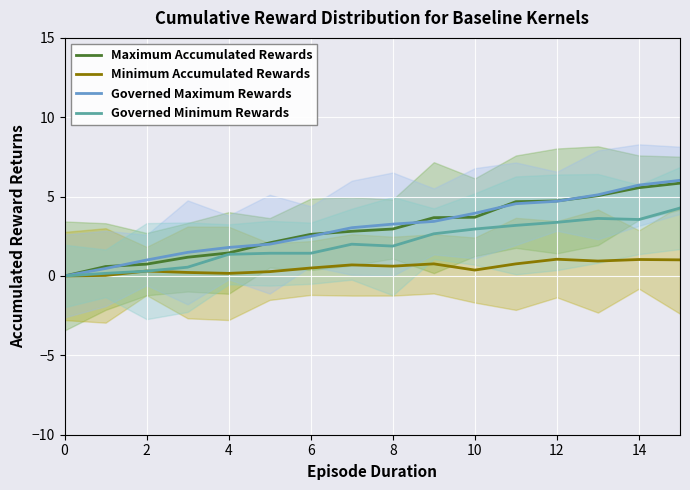

The Governed Minimum Rewards series shows 3.6 at 14. True or false?

True